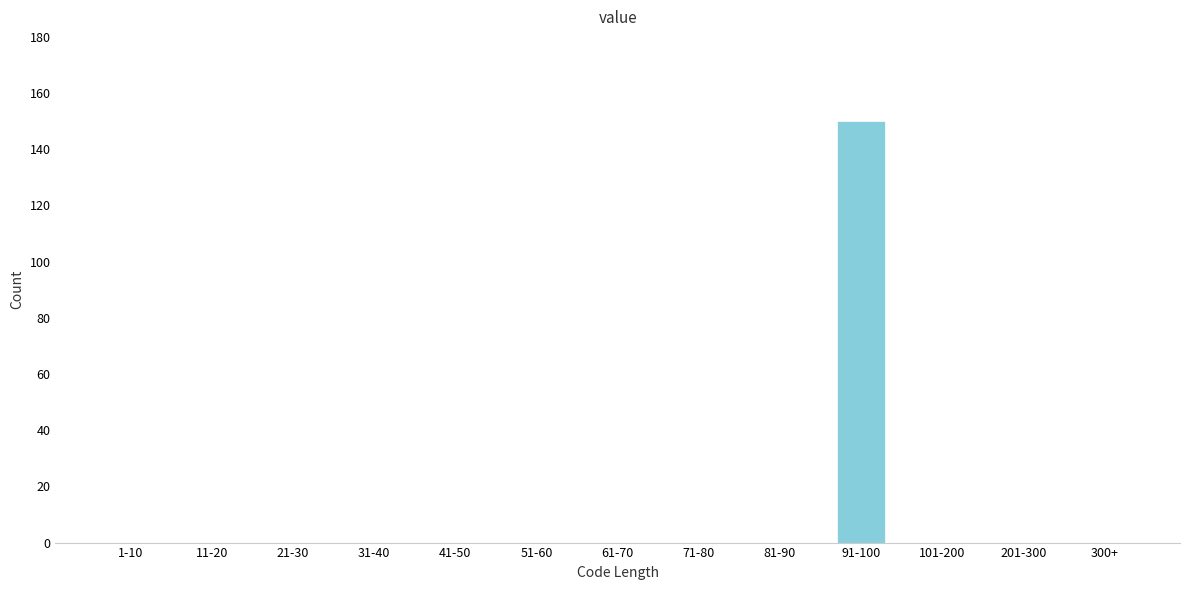

Reading right to left, list all the values displayed in this chart.

300+=0	201-300=0	101-200=0	91-100=150	81-90=0	71-80=0	61-70=0	51-60=0	41-50=0	31-40=0	21-30=0	11-20=0	1-10=0